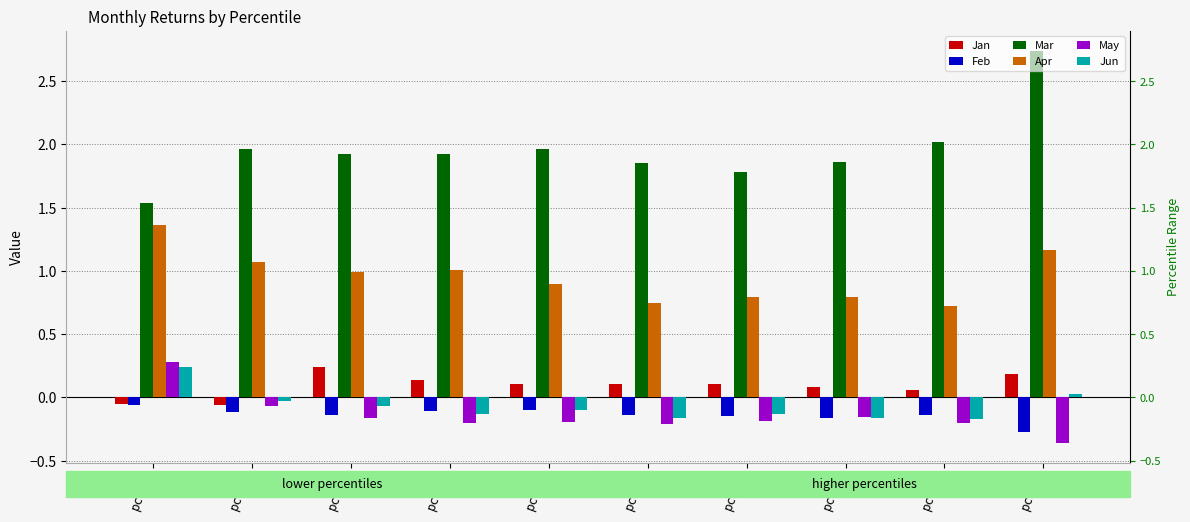

True or false: Jun has a value of -0.1 at pct65.

True